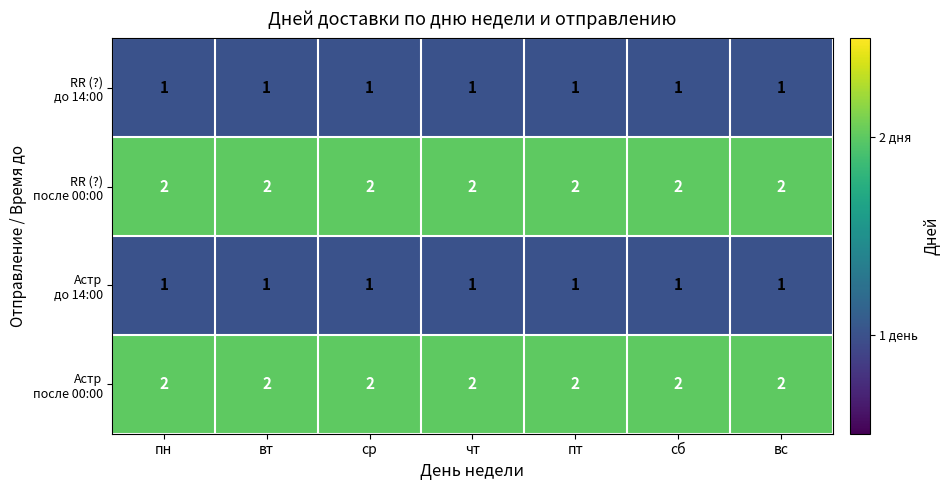

What is the total value across all series at пт?

6